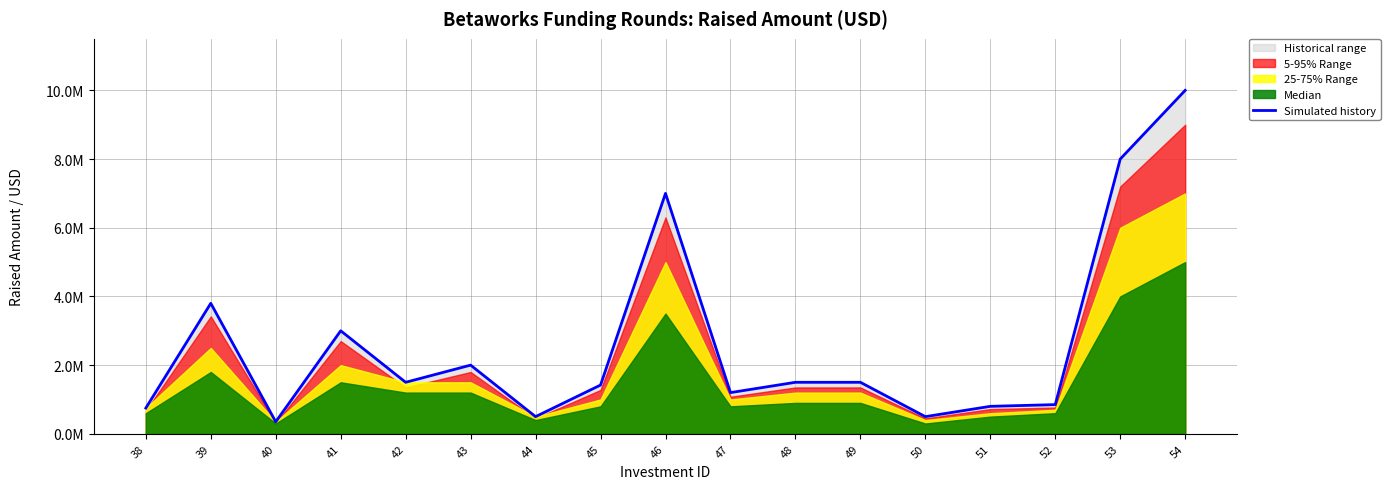

Rank the categories by value from highest to lowest.

54, 53, 46, 39, 41, 43, 42, 48, 49, 45, 47, 52, 51, 38, 44, 50, 40